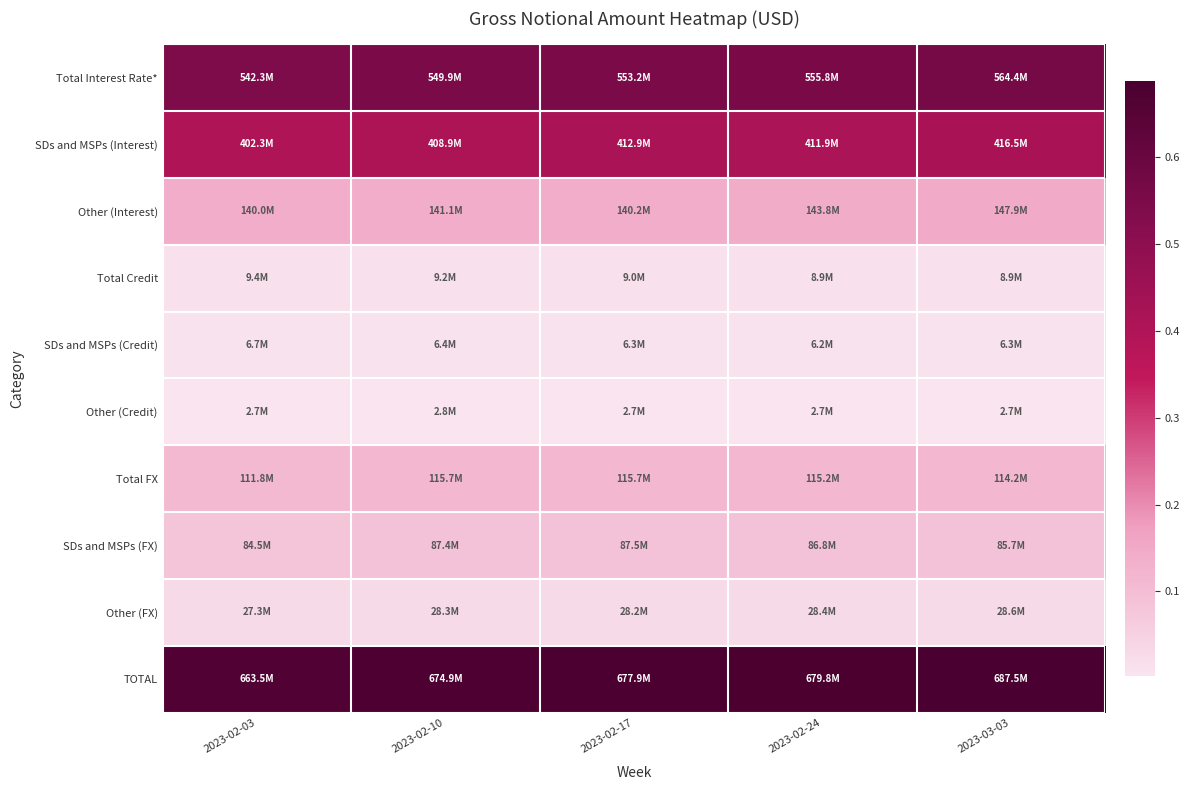

What is the total value across all series at 2023-02-24?

2.0